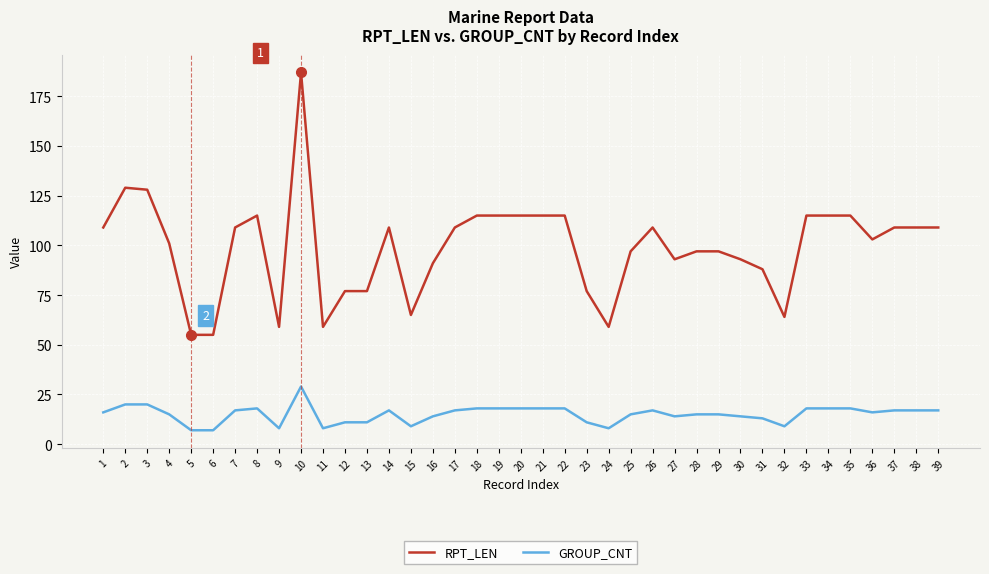

True or false: RPT_LEN and GROUP_CNT intersect in this chart.

False